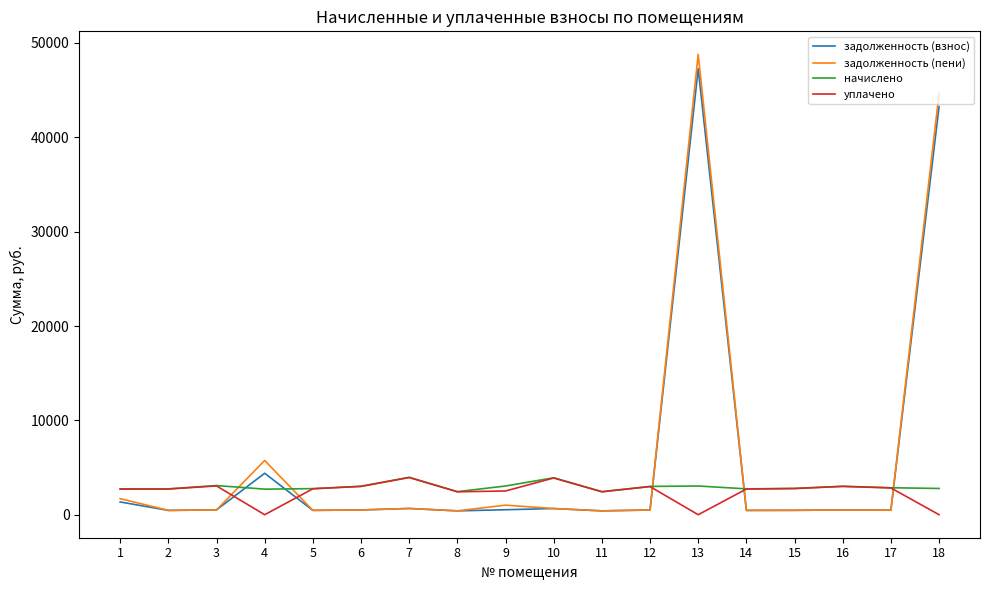

At which label does начислено first exceed 2856?

3